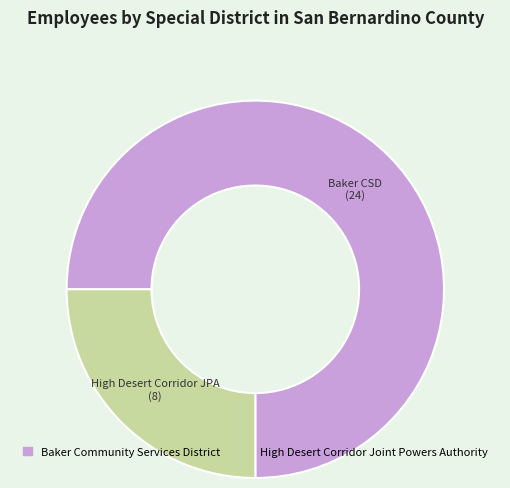

True or false: High Desert Corridor Joint Powers Authority accounts for 30% of the total.

False